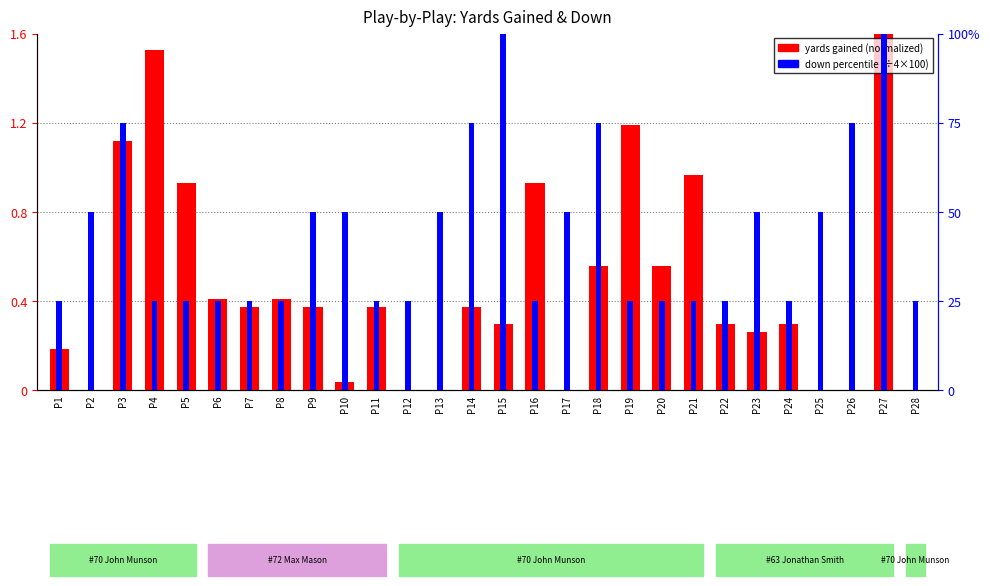

How many positive values does the yards gained (normalized) series have?

21